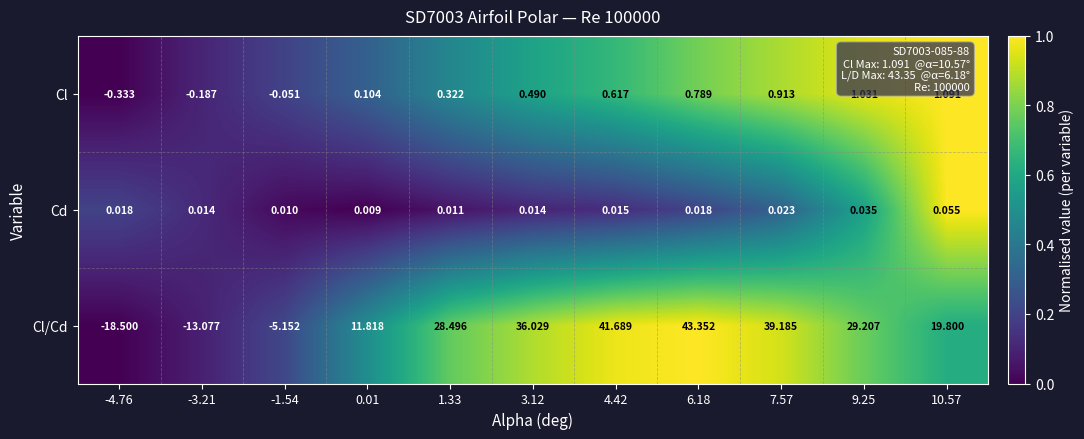

Which category has the lowest value across all series?

-4.76